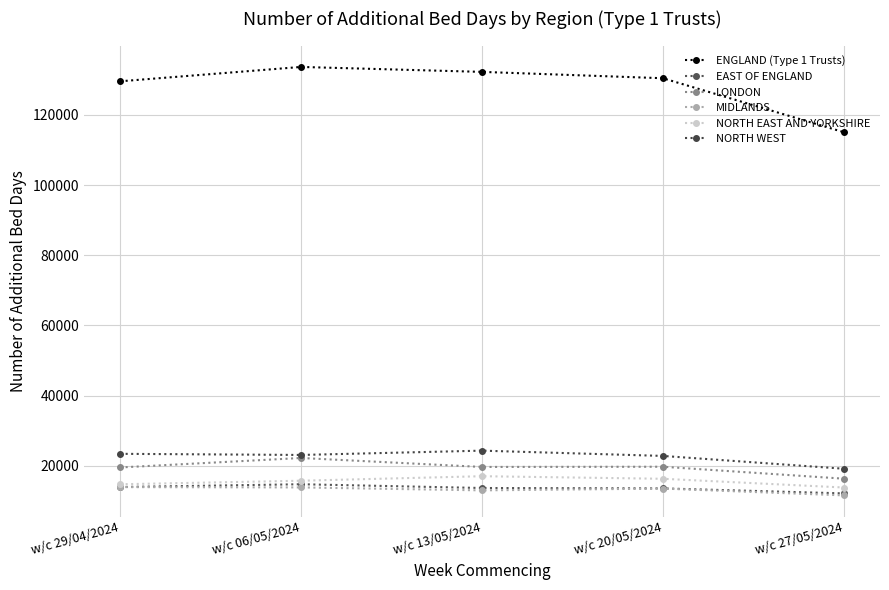

What is the difference between the NORTH EAST AND YORKSHIRE values at w/c 13/05/2024 and w/c 27/05/2024?

3222